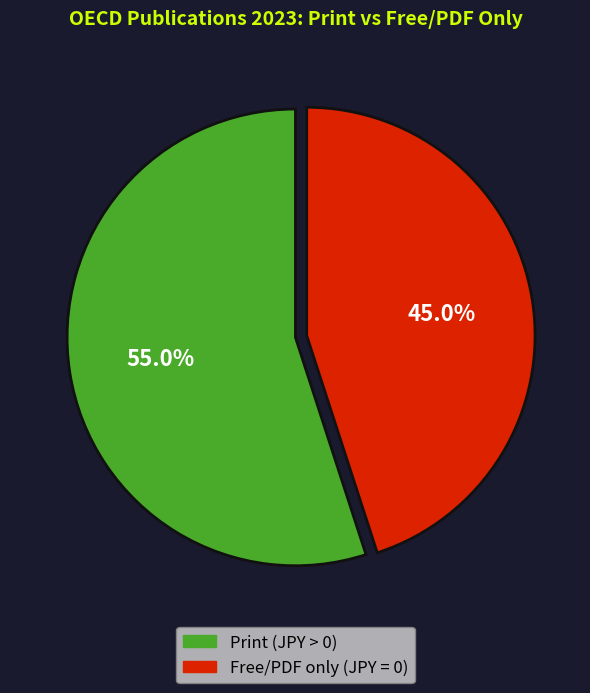

Does any single category account for the majority?

Yes